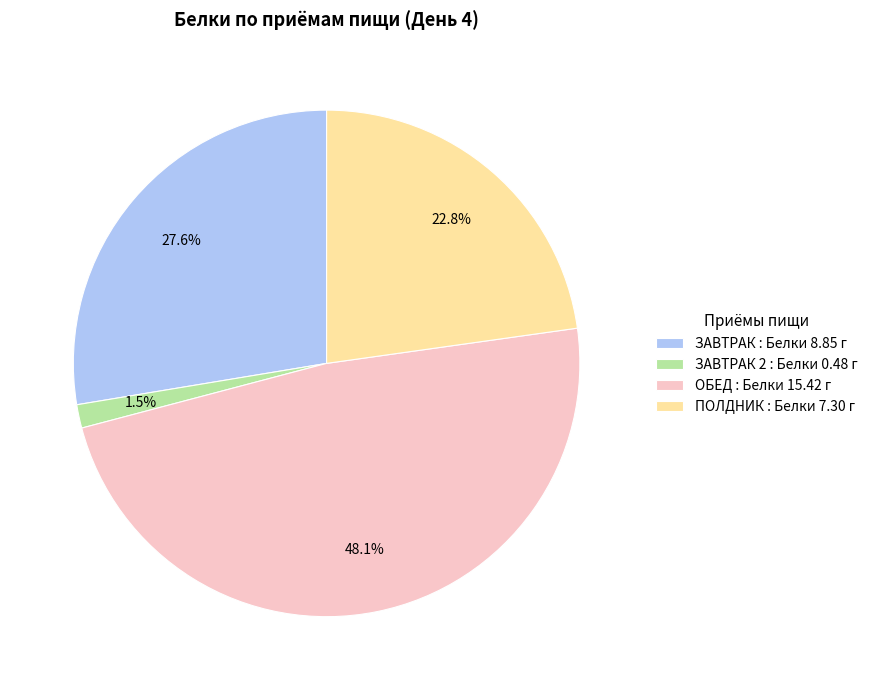

Rank the categories by value from lowest to highest.

ЗАВТРАК 2 : Белки 0.48 г, ПОЛДНИК : Белки 7.30 г, ЗАВТРАК : Белки 8.85 г, ОБЕД : Белки 15.42 г